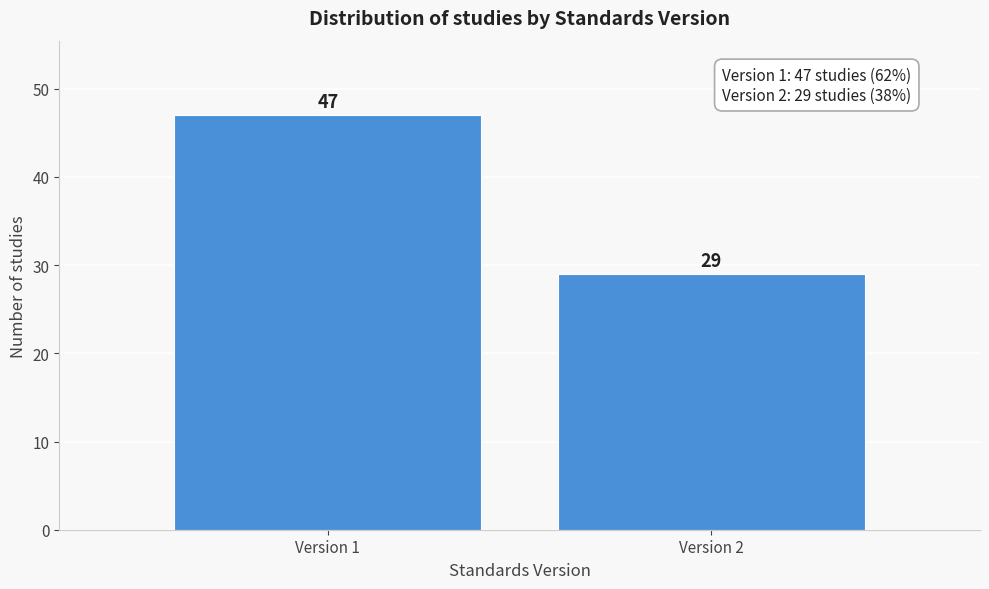

Reading left to right, extract all data points from this chart.

47	29